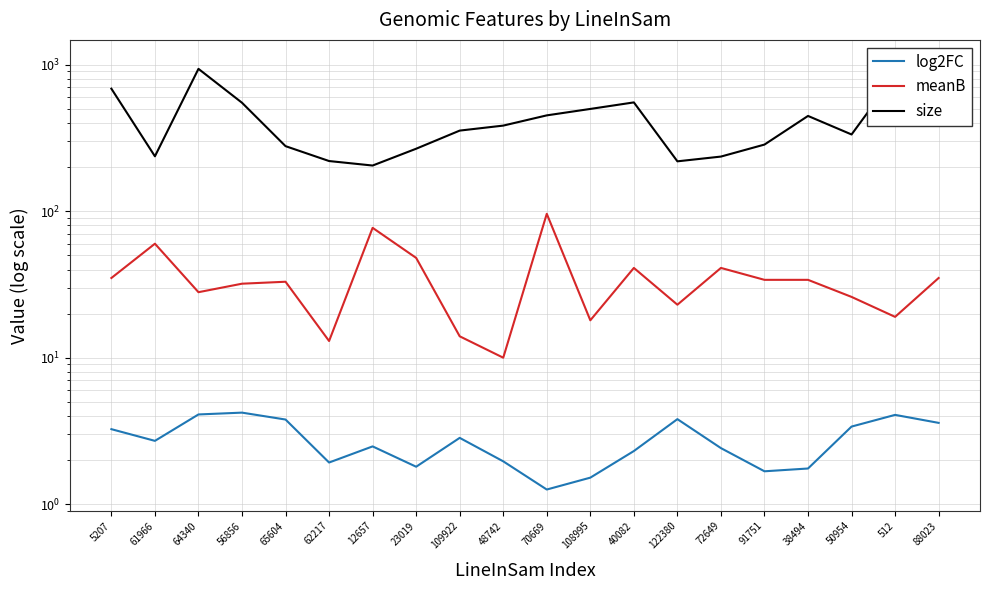

At which category is the sum across all series the highest?

88023